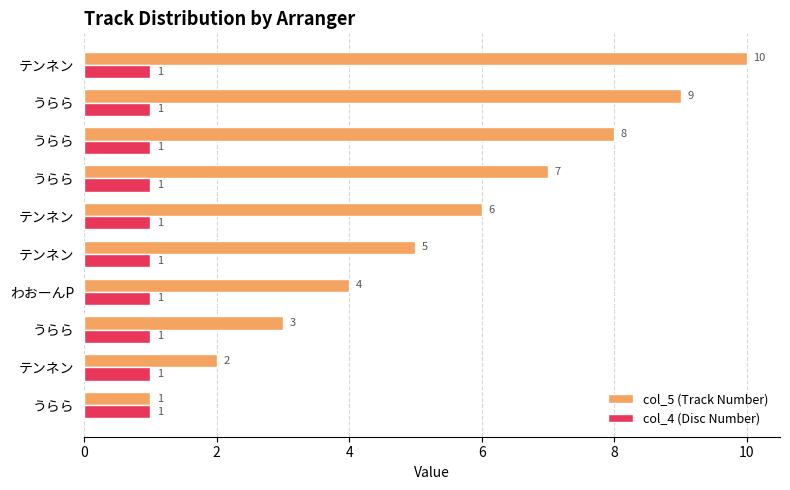

How many data points in col_5 (Track Number) are less than 6?

5